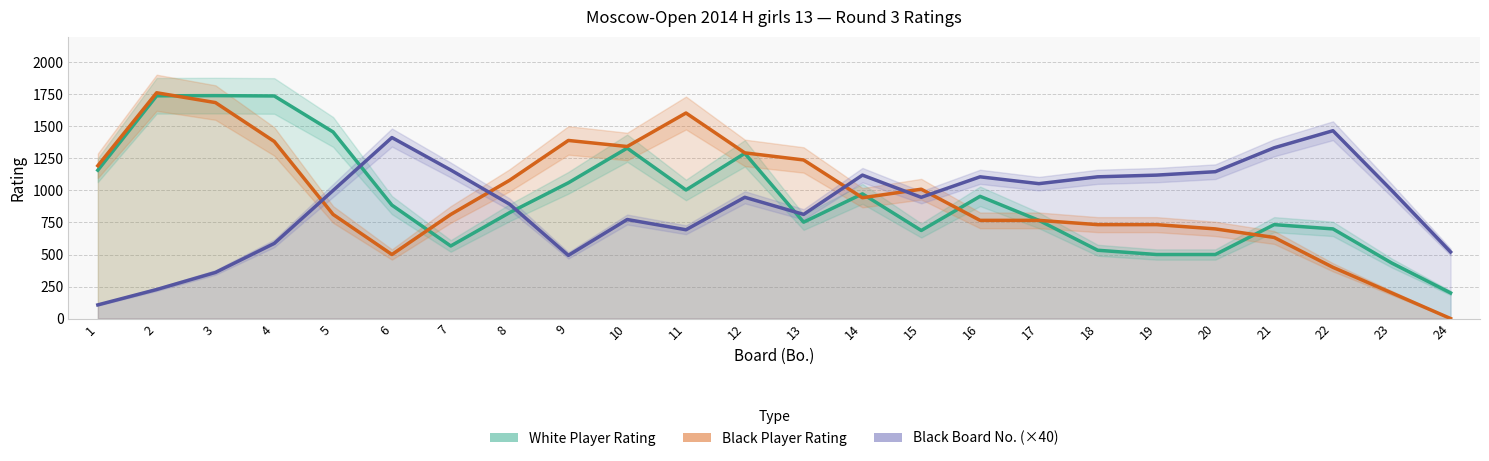

How many data points in Black Board No. (×40) are above 1000?

10